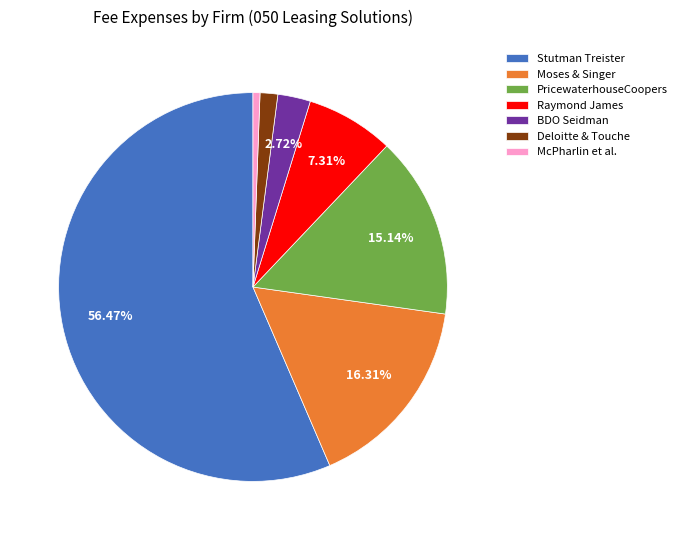

Rank the categories by value from highest to lowest.

Stutman Treister, Moses & Singer, PricewaterhouseCoopers, Raymond James, BDO Seidman, Deloitte & Touche, McPharlin et al.